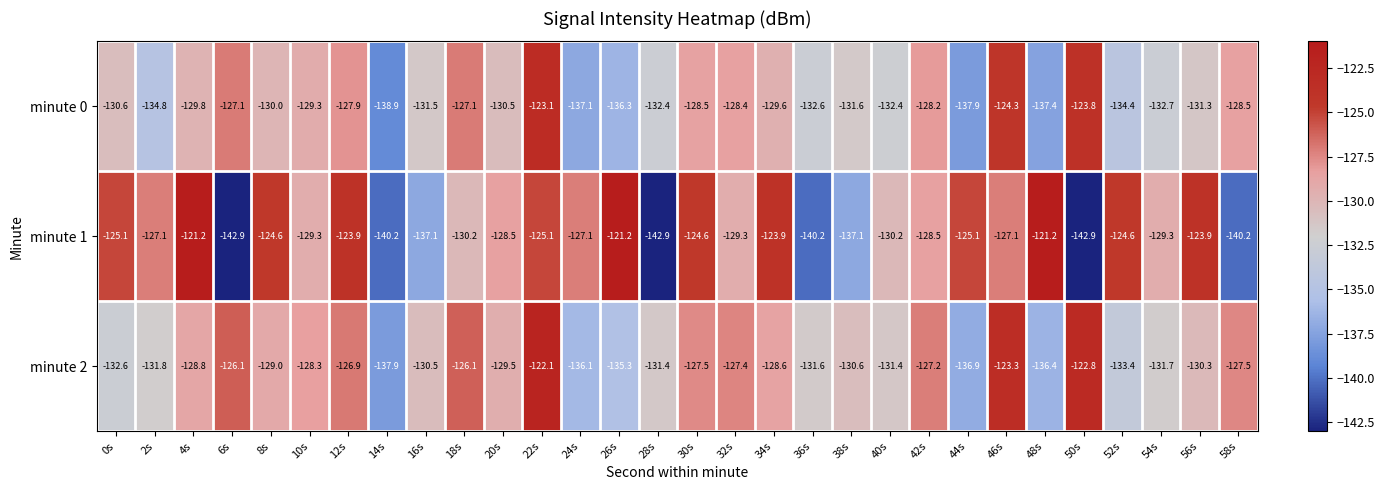

List the series in order of their peak value, lowest first.

minute 0, minute 2, minute 1